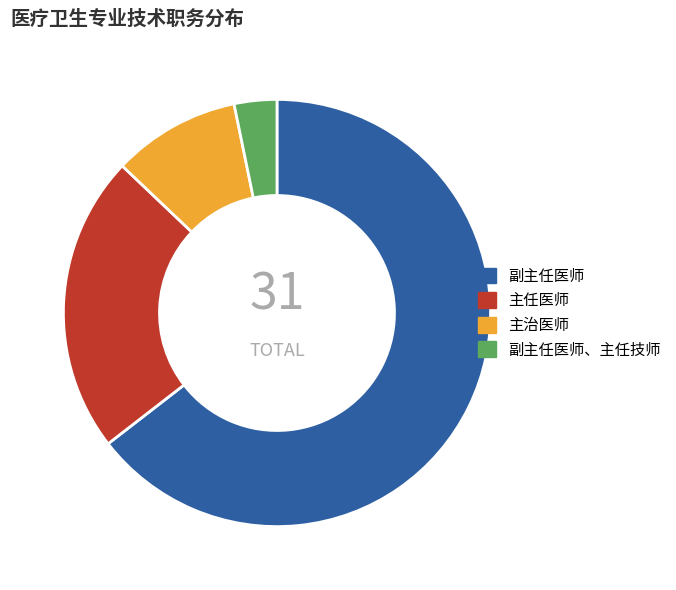

Is the sum of 副主任医师、主任技师 and 副主任医师 greater than half?

Yes